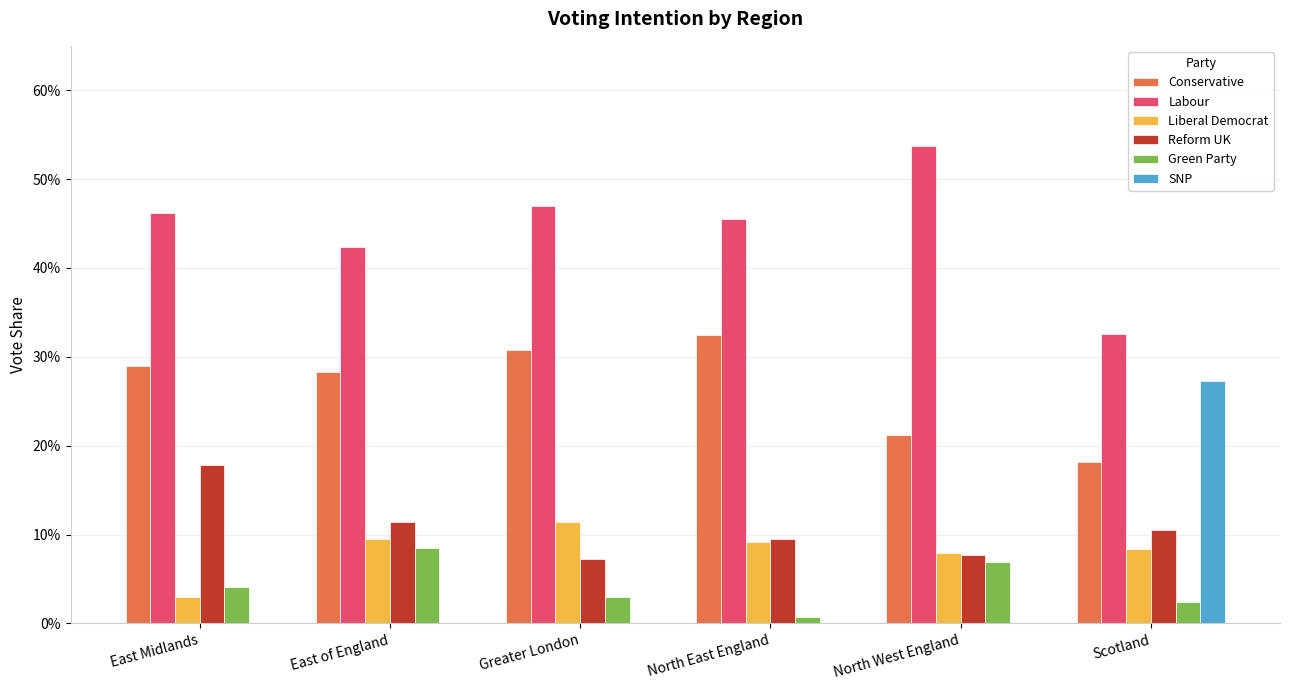

What are all the series names shown in the legend?

Conservative, Labour, Liberal Democrat, Reform UK, Green Party, SNP